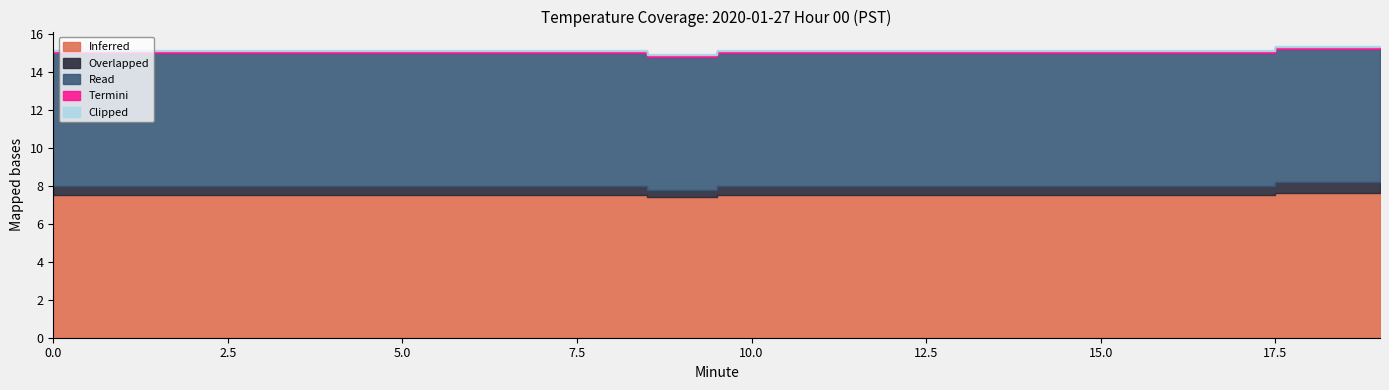

Which series has the largest total across all categories?

Inferred